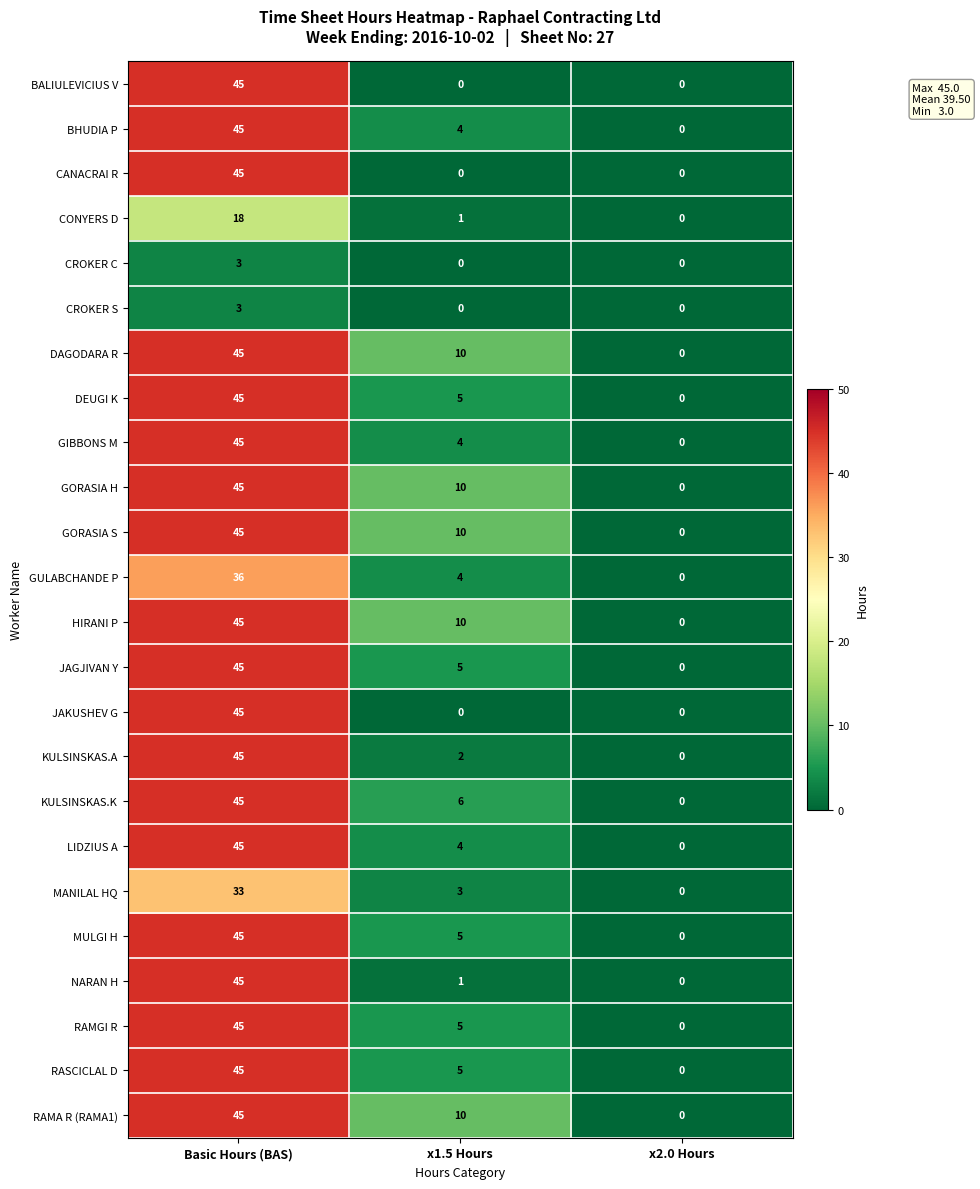

What is the average value of the GIBBONS M series?

16